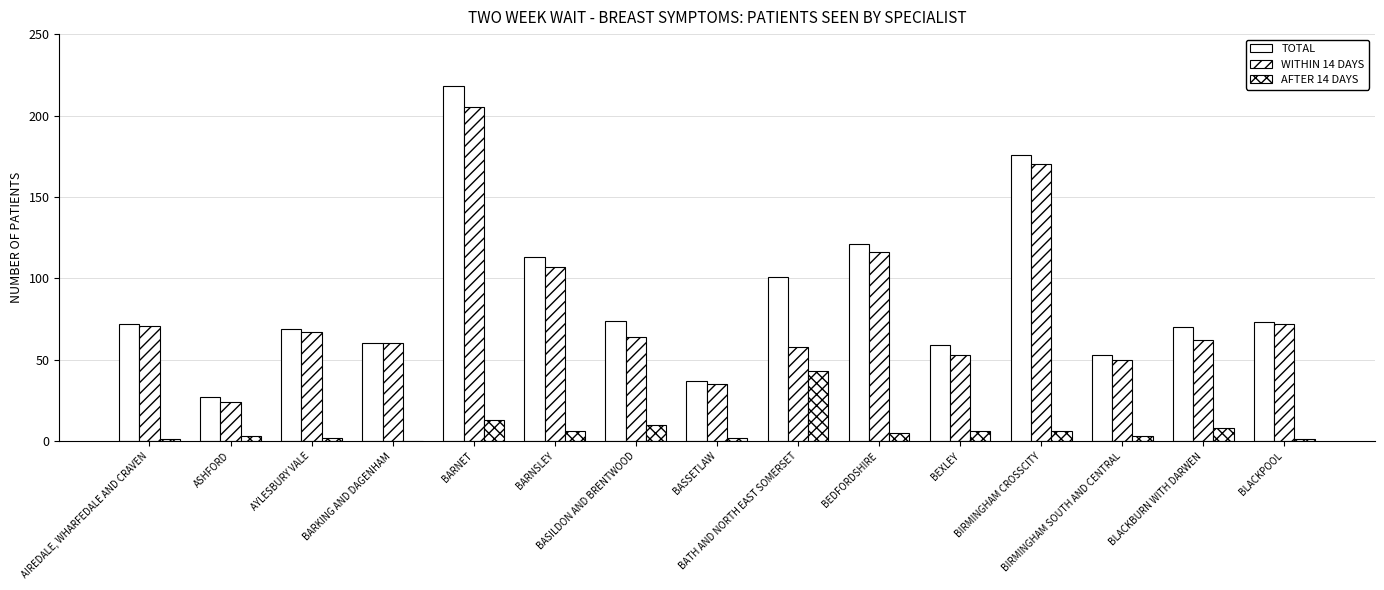

True or false: TOTAL has a value of 91 at BLACKBURN WITH DARWEN.

False